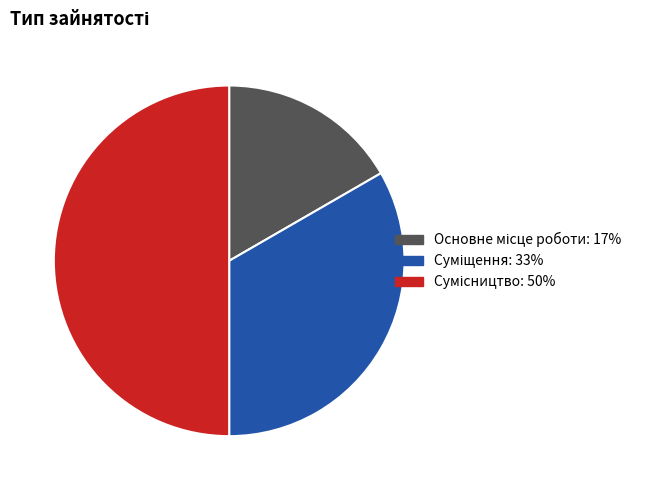

What is the largest slice in the pie chart?

Сумісництво